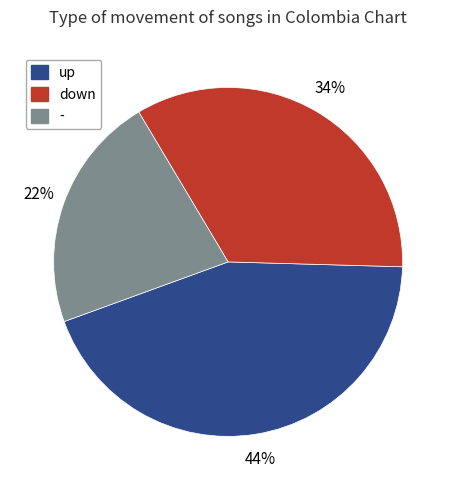

Rank the categories by value from highest to lowest.

up, down, -